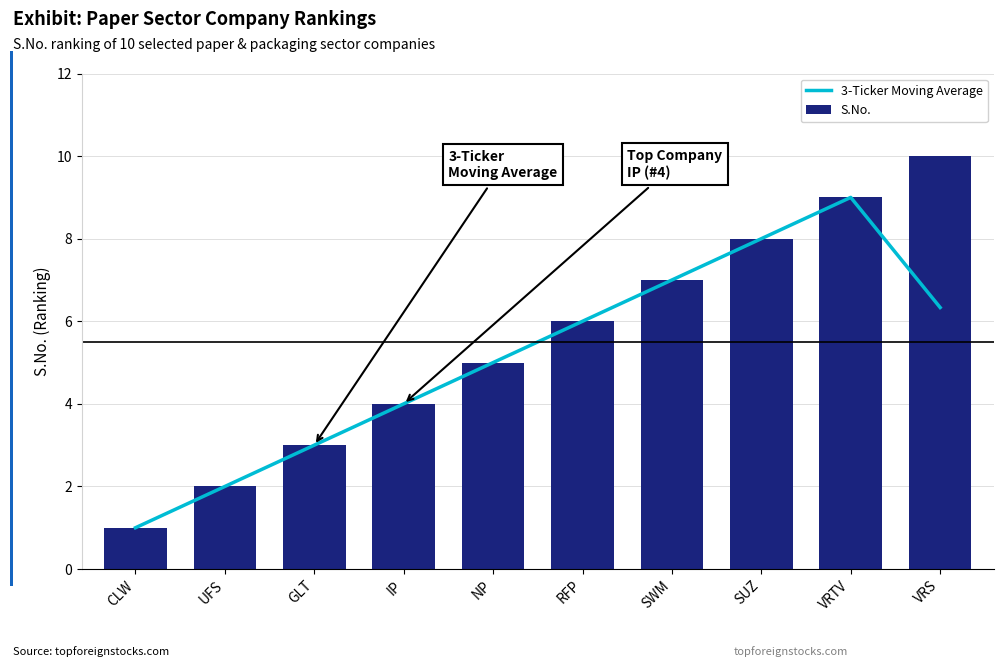

The 3-Ticker Moving Average series shows 3.1 at SUZ. True or false?

False